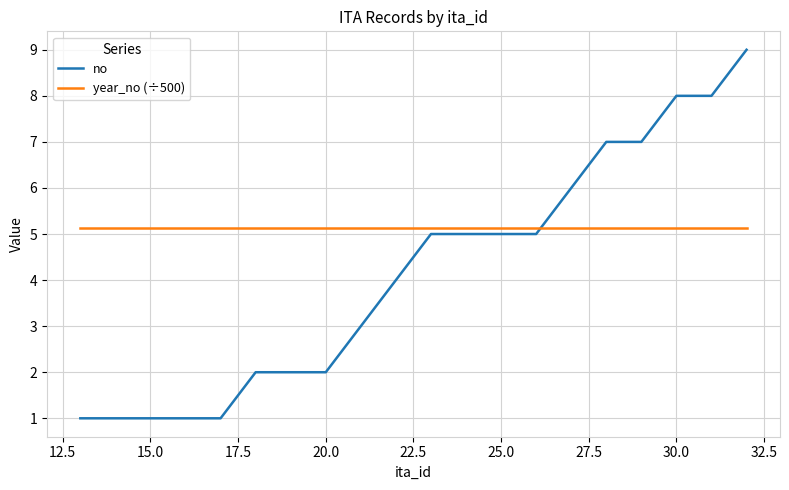

What is the minimum value shown in the chart?

1.0